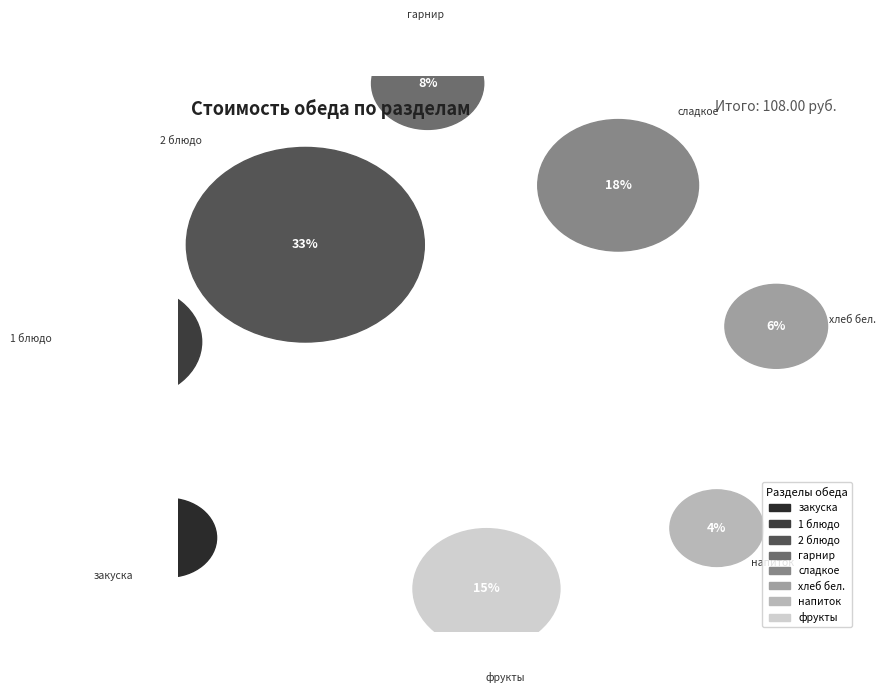

Count the number of slices in the pie.

8